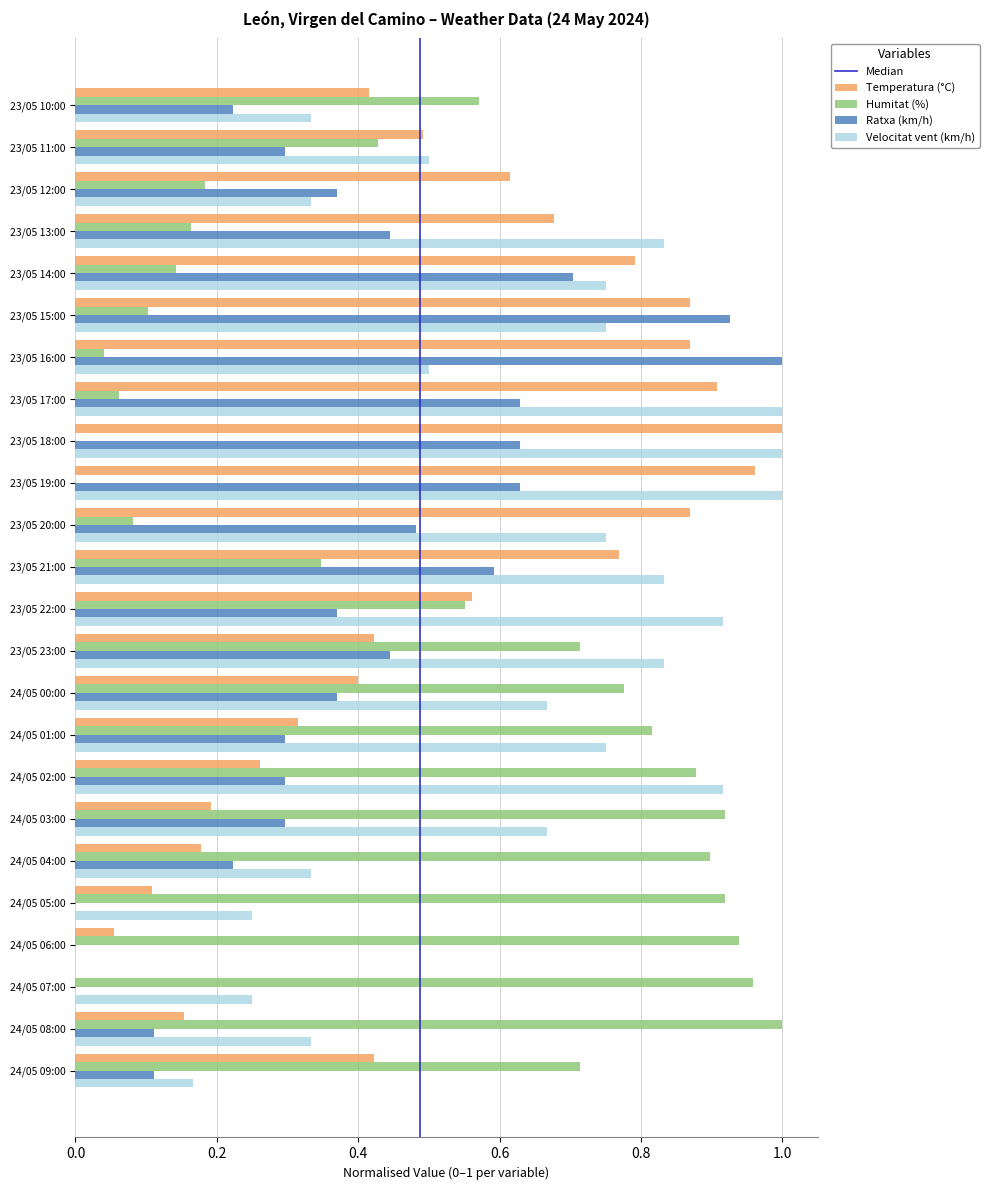

Which category has the highest value in the Temperatura (°C) series?

23/05 18:00